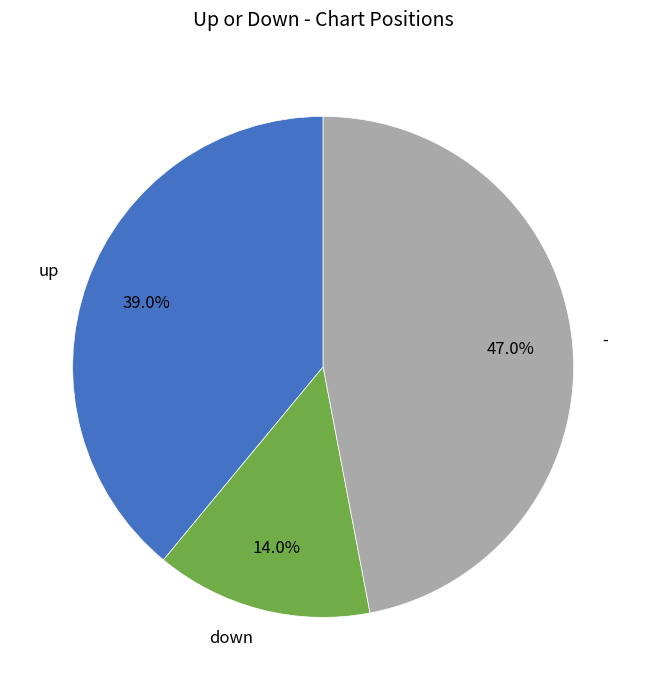

Combined, what portion of the pie is up and -?

86.0%